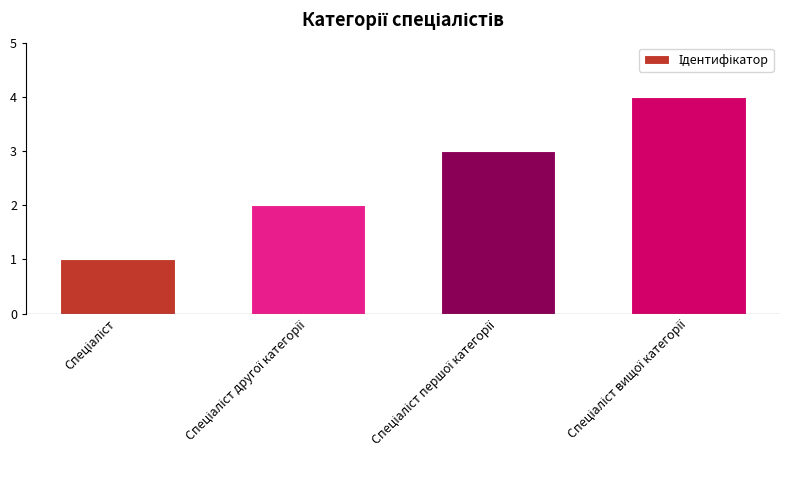

What is the difference between the maximum and minimum values?

3